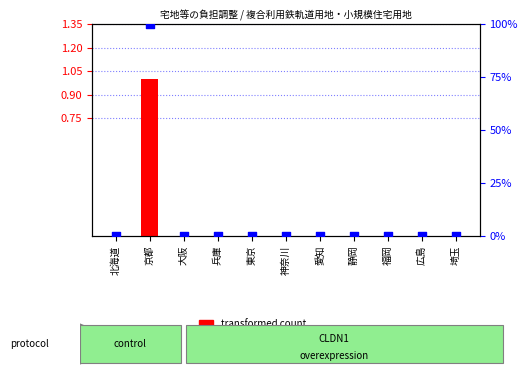

Which series has the largest total across all categories?

percentile rank within the sample